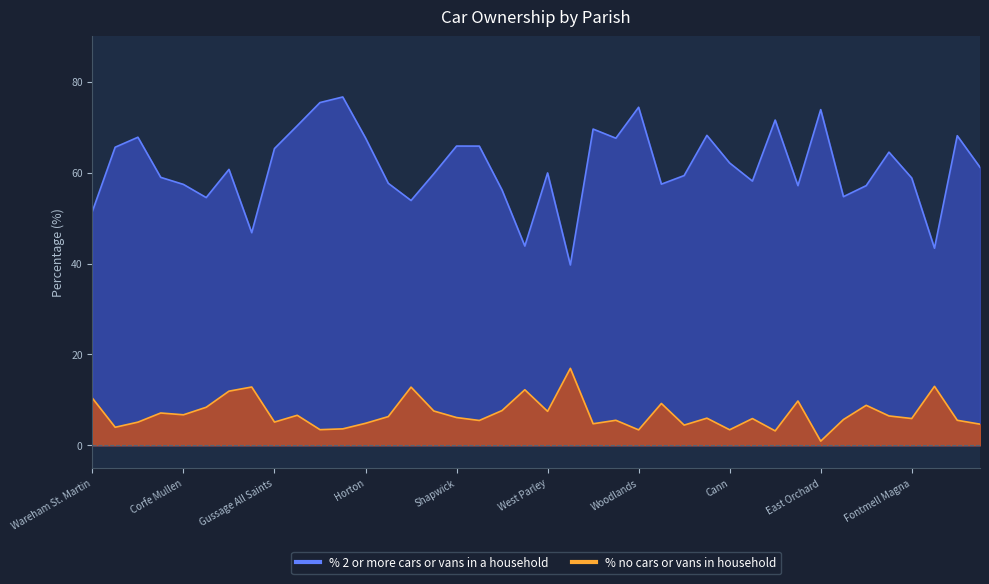

What is the sum of all % 2 or more cars or vans in a household values?

2448.6